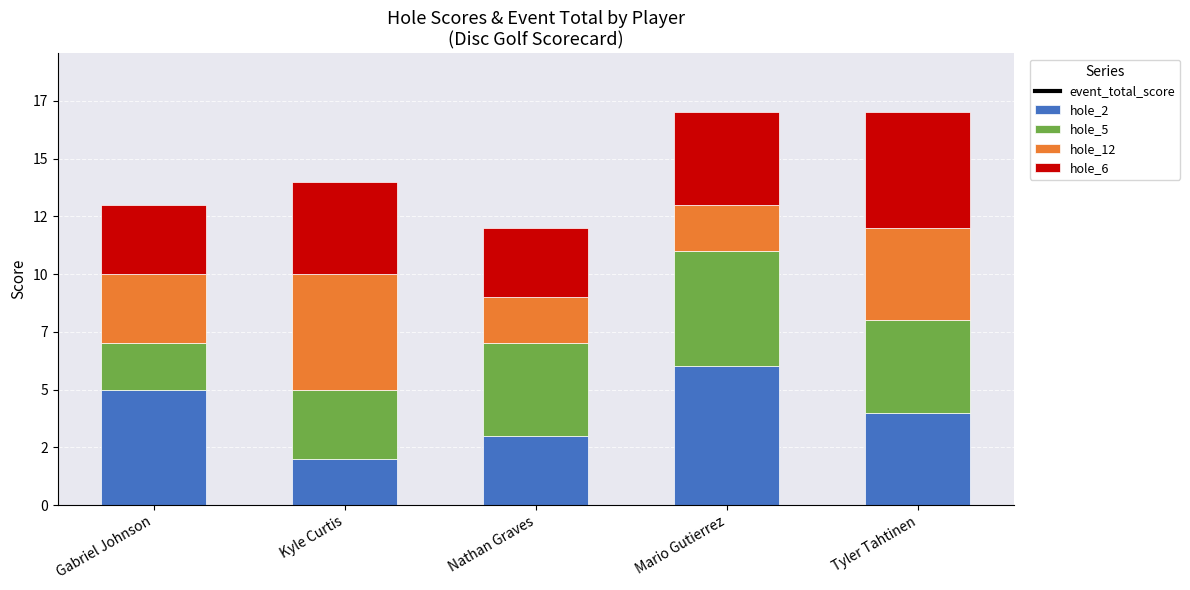

At how many categories does at least one series exceed 31?

5